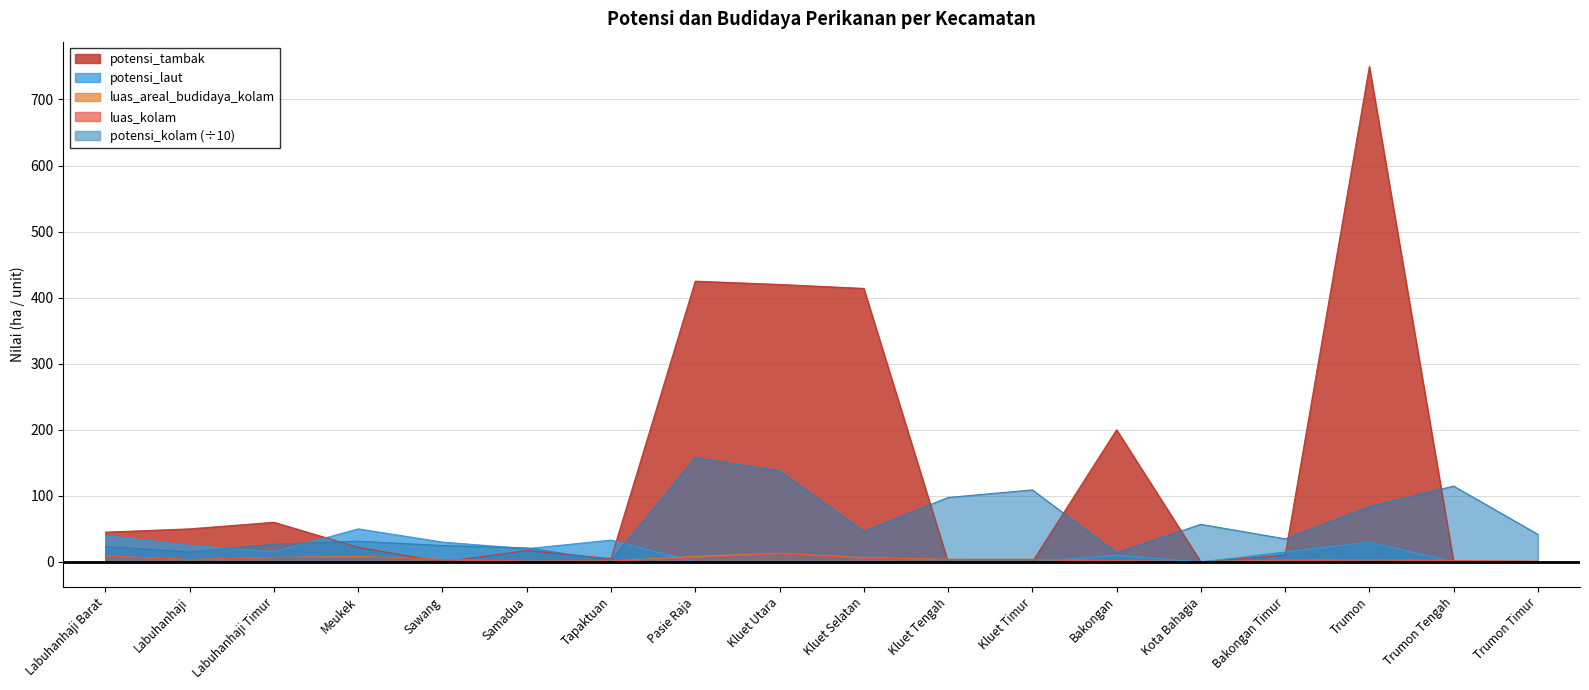

What is the label of the 1st point from the right?

Trumon Timur